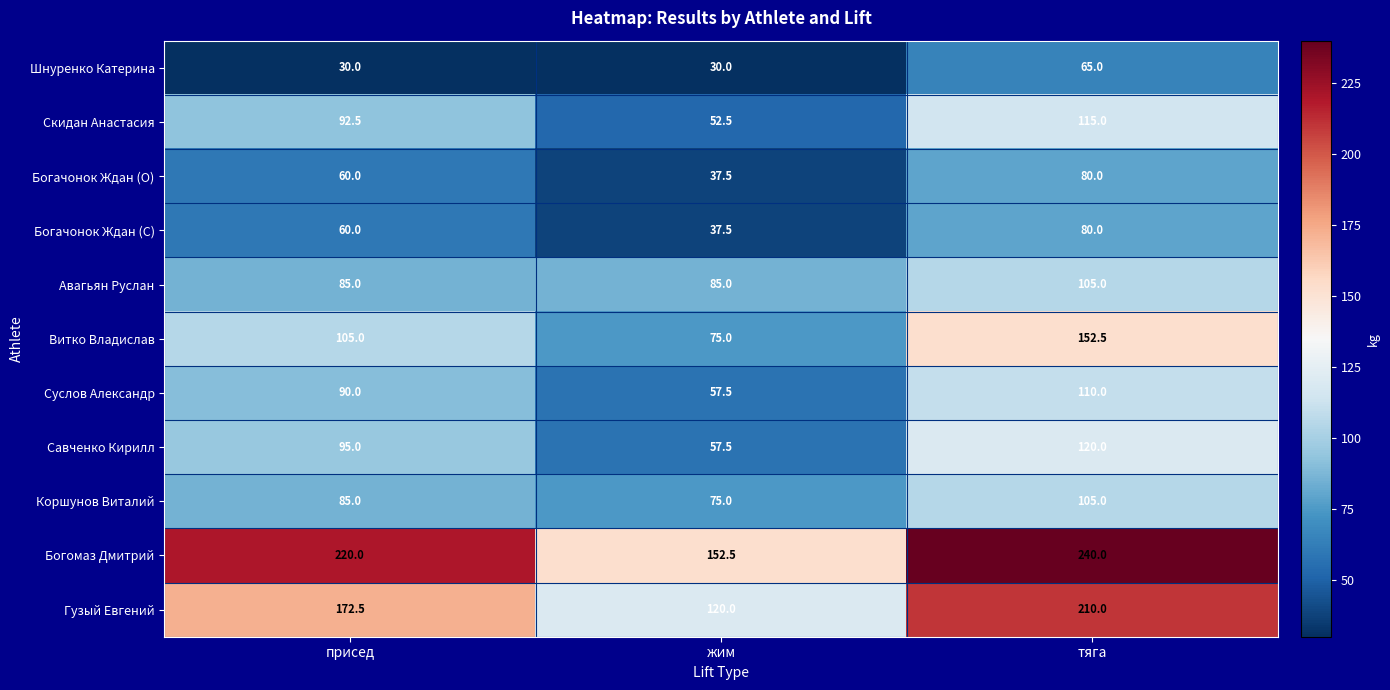

What is the smallest value displayed?

30.0